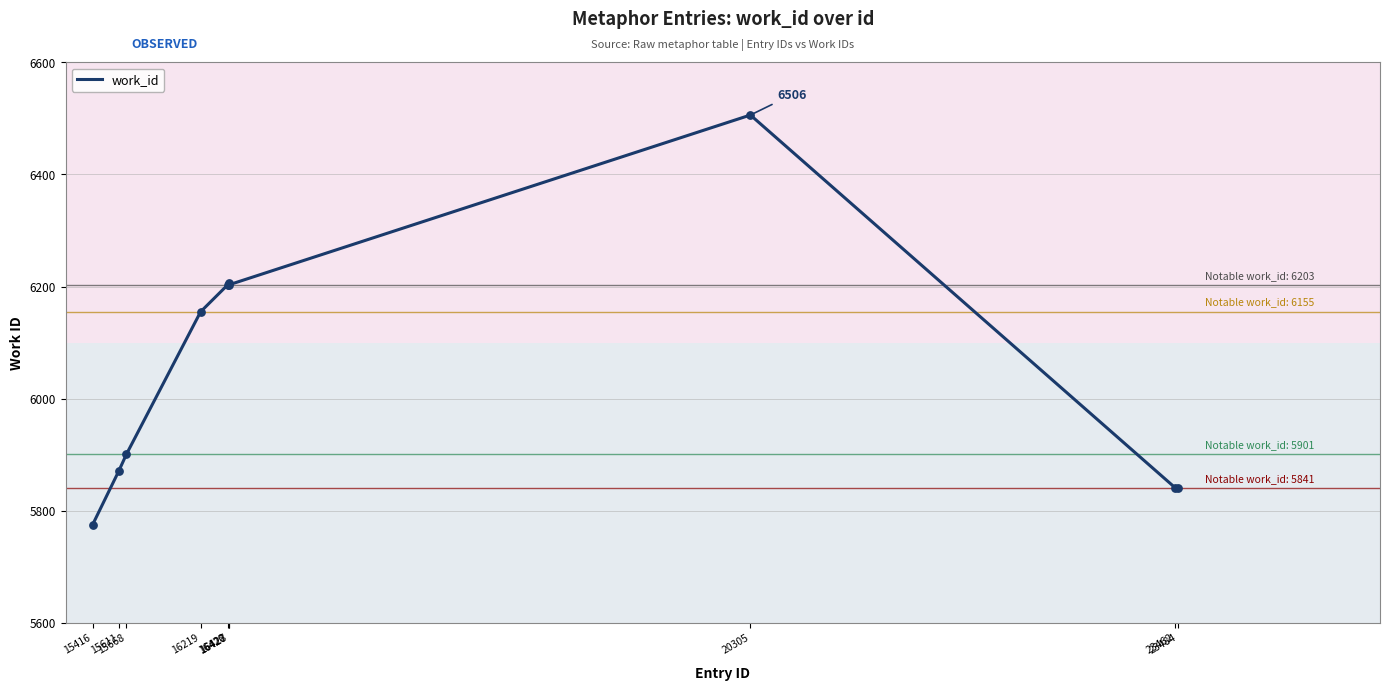

What is the ratio of the value at 23462 to the value at 16428?

0.9